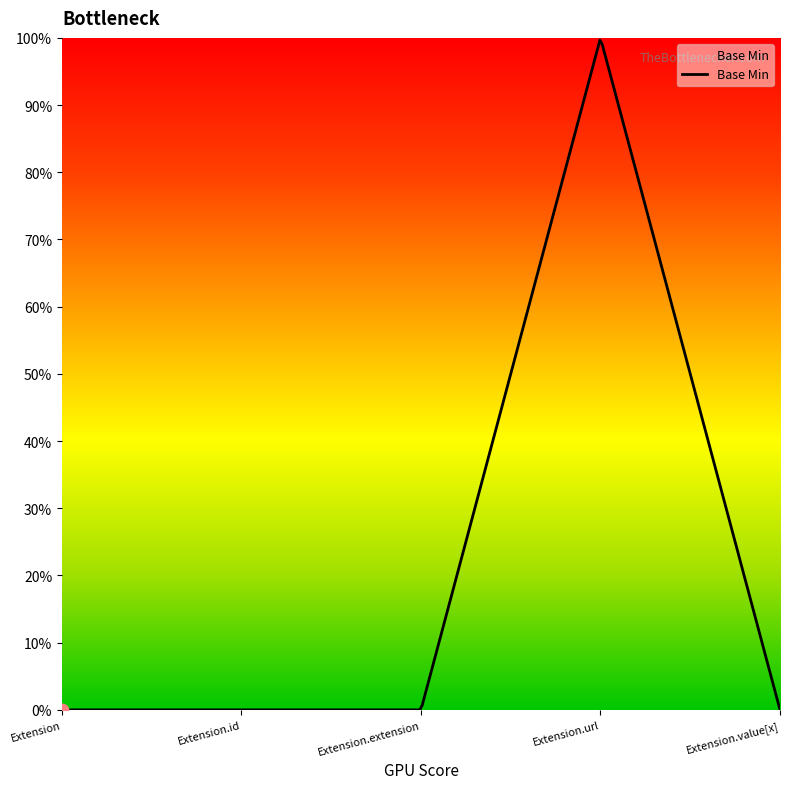

Between Extension.value[x] and Extension.id, which is larger?

Extension.value[x]